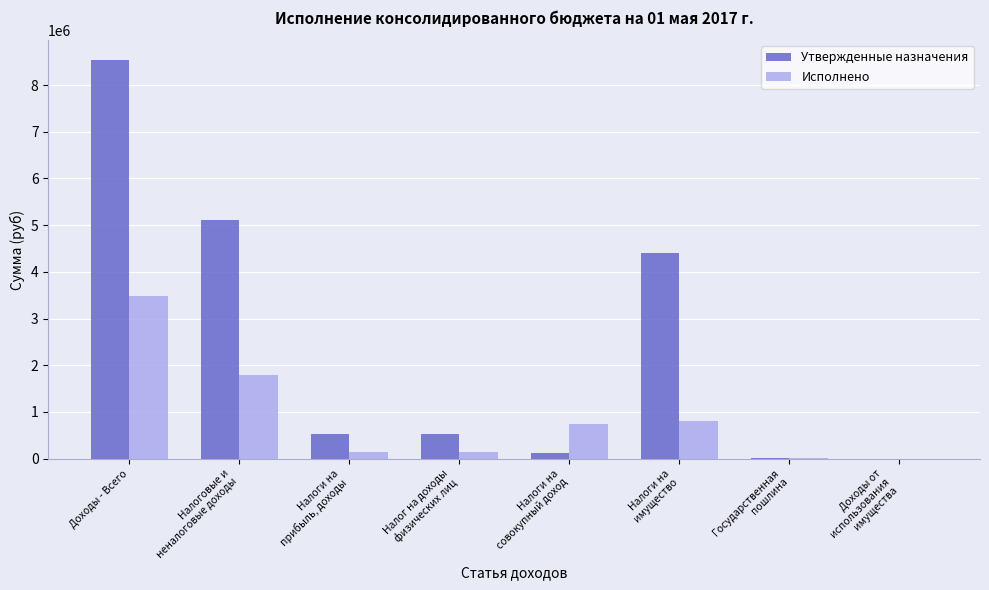

At which label is Утвержденные назначения closest to 4266550?

Налоги на
имущество